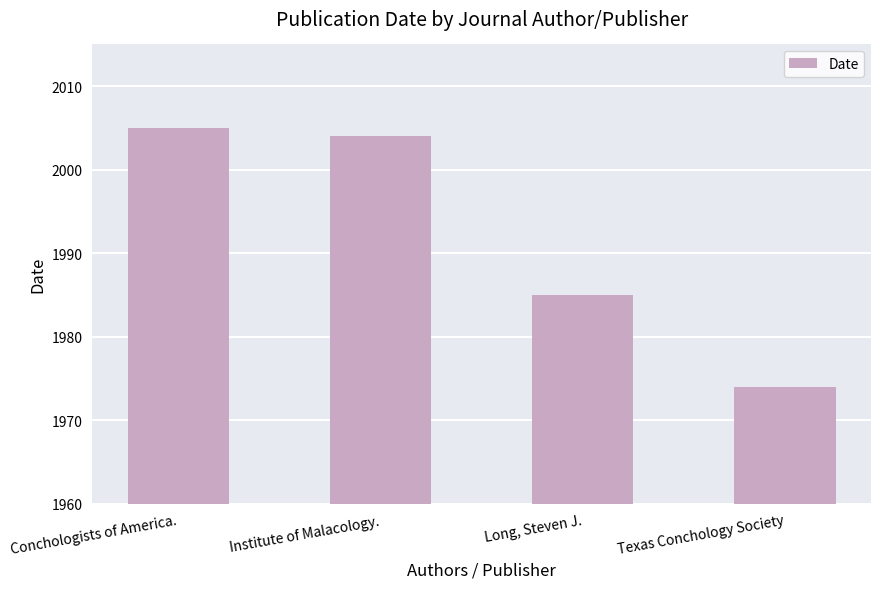

Is it true that the value at Texas Conchology Society is 2588?

False